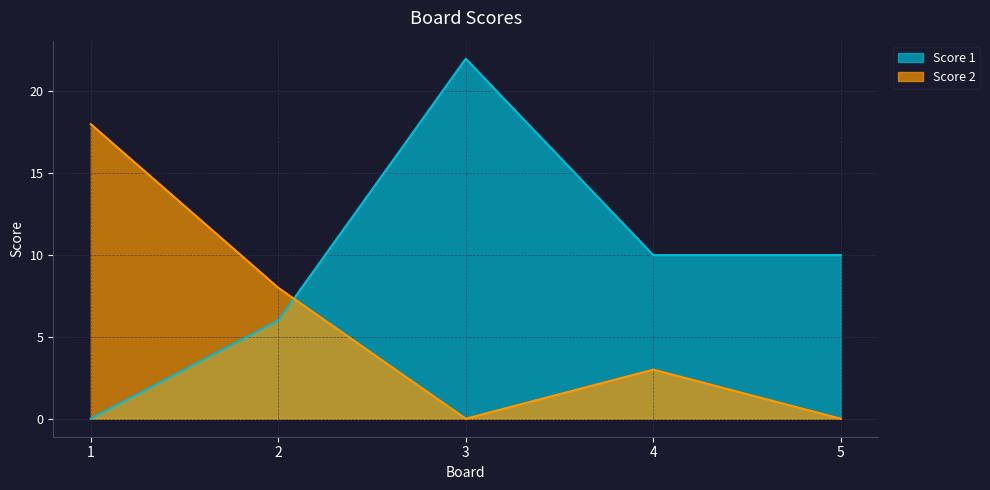

Reading left to right, transcribe all the data shown in this chart.

Score 1: 1=0	2=6	3=22	4=10	5=10
Score 2: 1=18	2=8	3=0	4=3	5=0